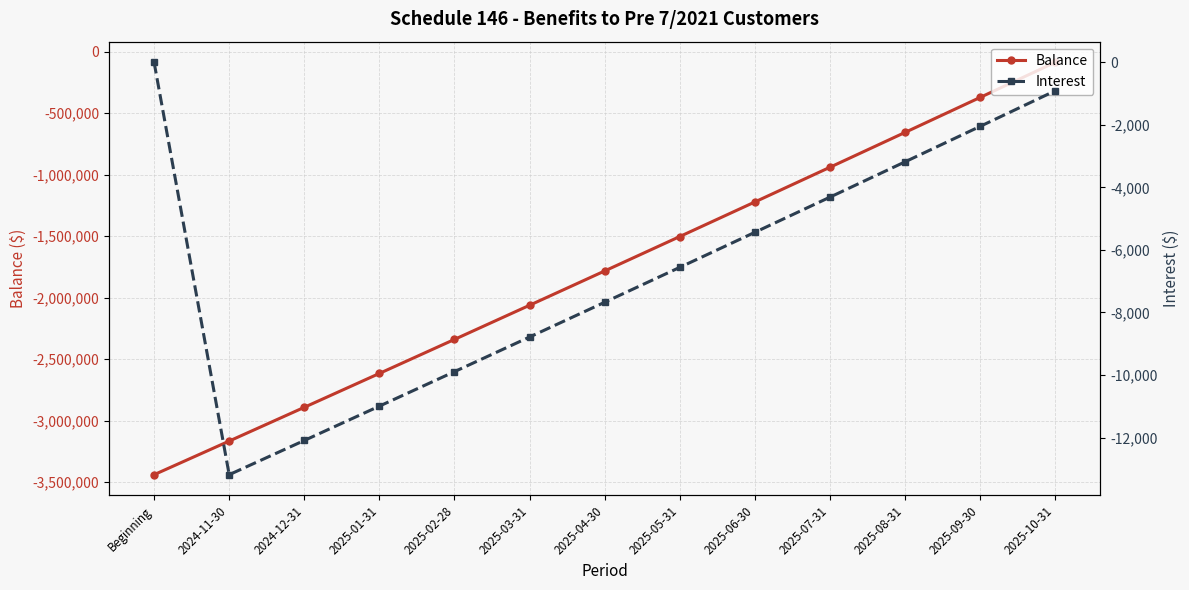

What is the sum of all Balance values?

-23075456.0